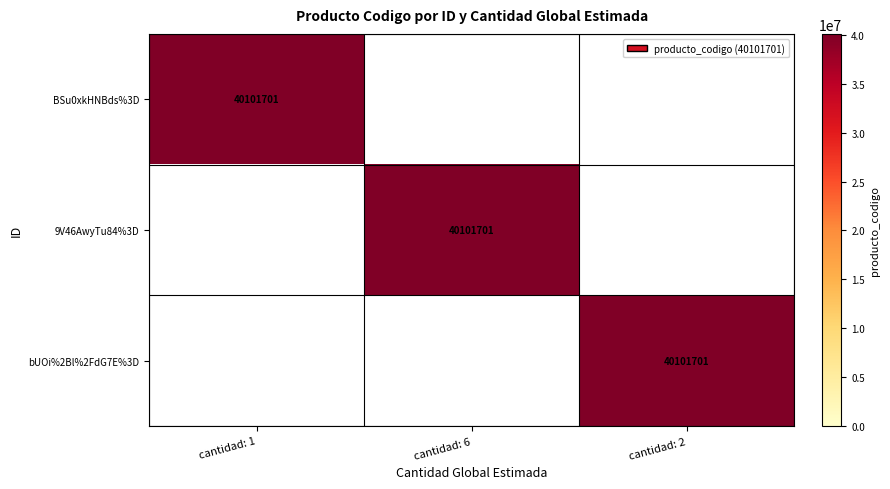

True or false: bUOi%2Bl%2FdG7E%3D has a value of 40101701 at cantidad: 2.

True